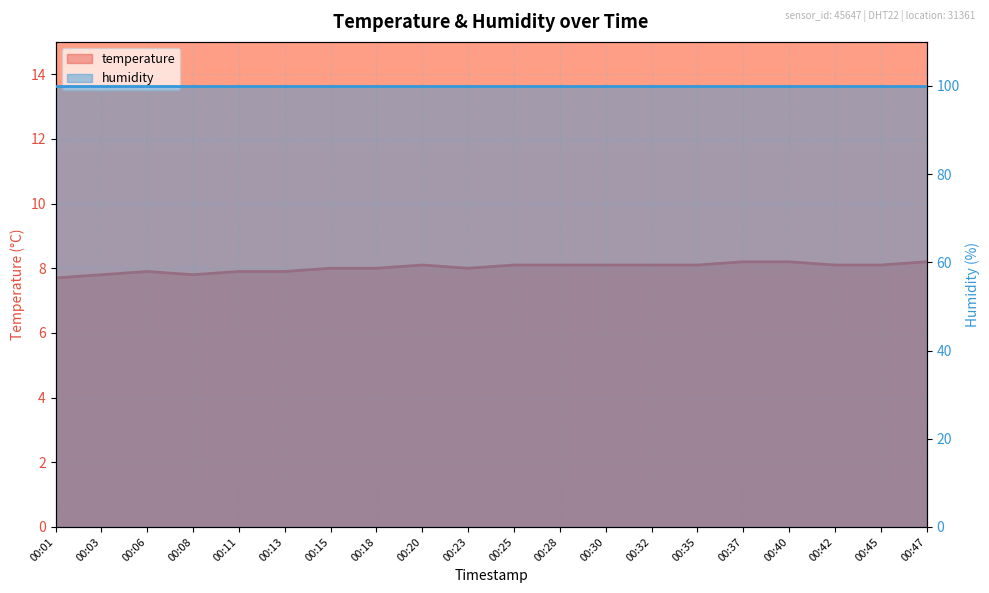

What is the value of the 12th point from the left?

8.1